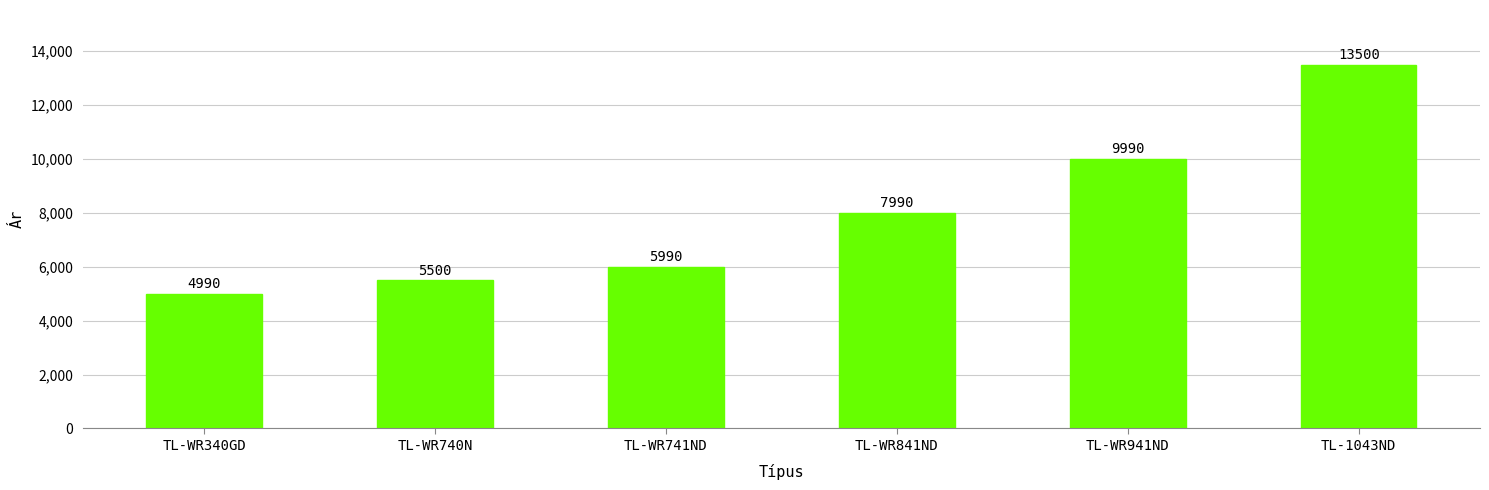

Read the value at TL-1043ND.

13500